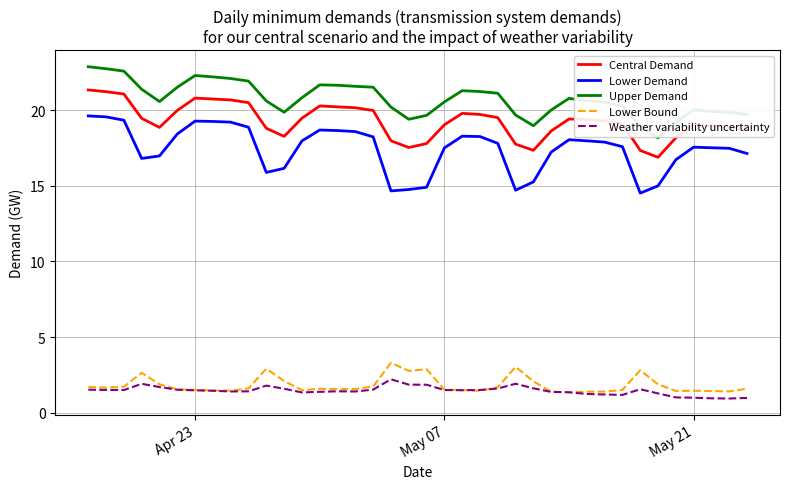

True or false: Lower Demand and Weather variability uncertainty intersect in this chart.

False